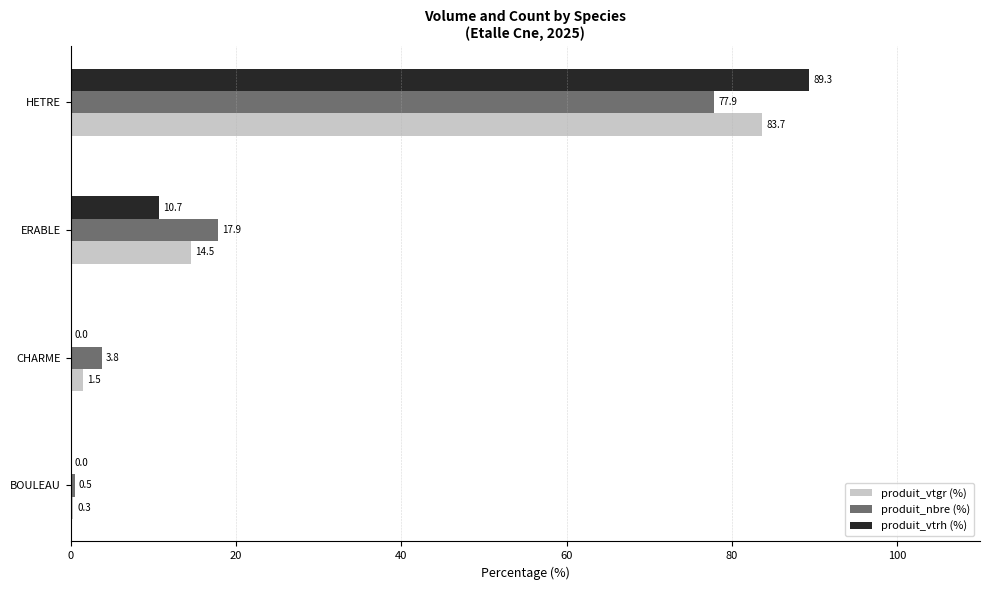

Which category has the highest value in the produit_vtrh (%) series?

HETRE